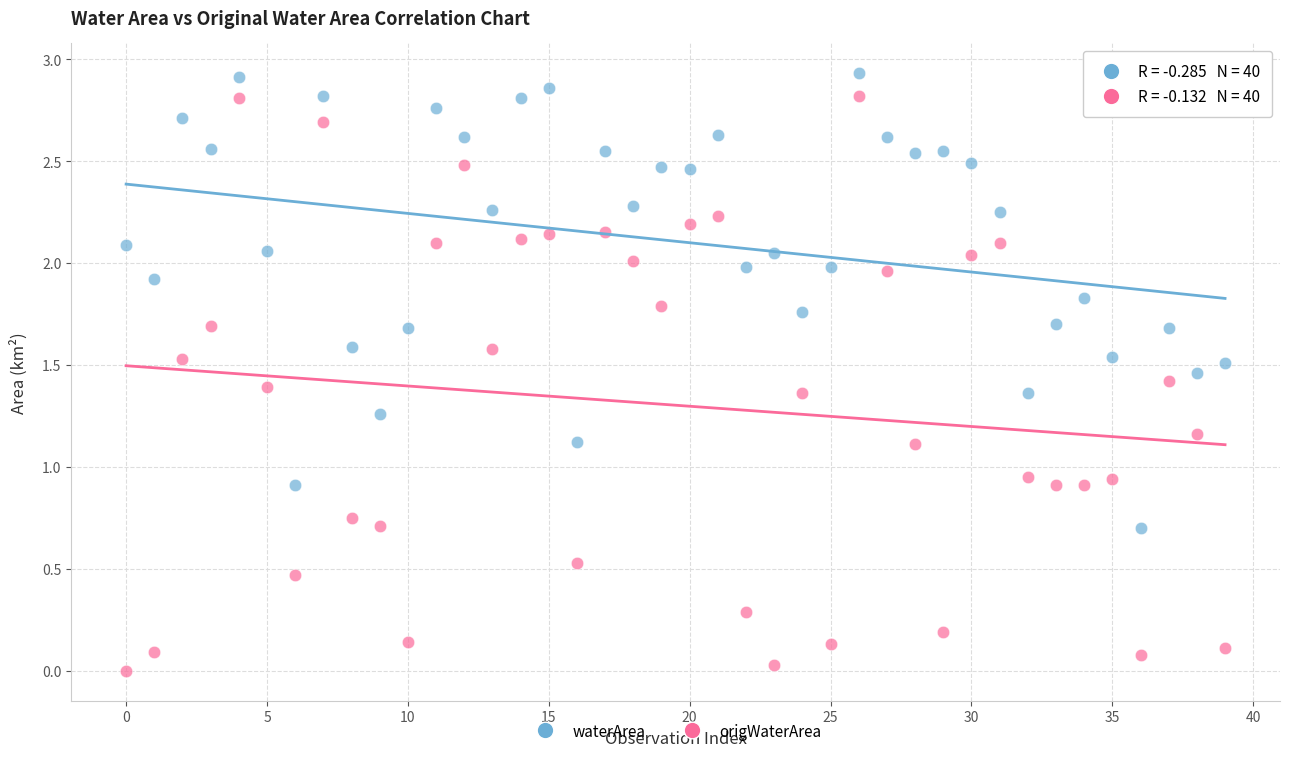

Which series contains the highest Y value?

waterArea